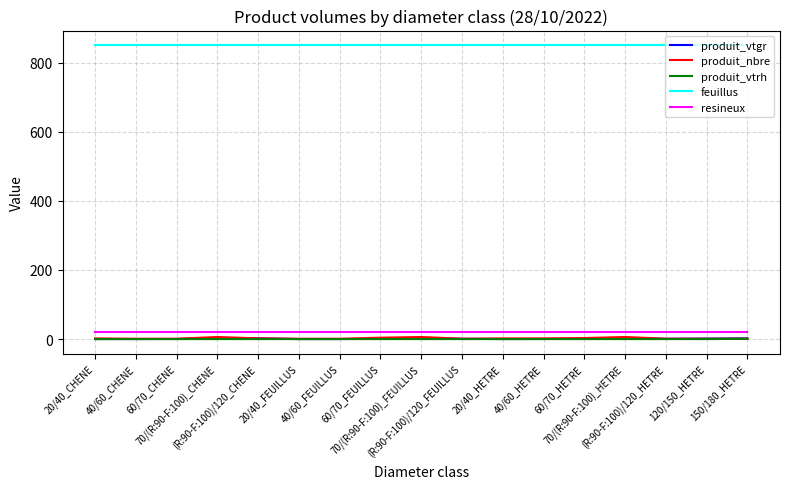

True or false: resineux and produit_vtrh cross at least once.

False